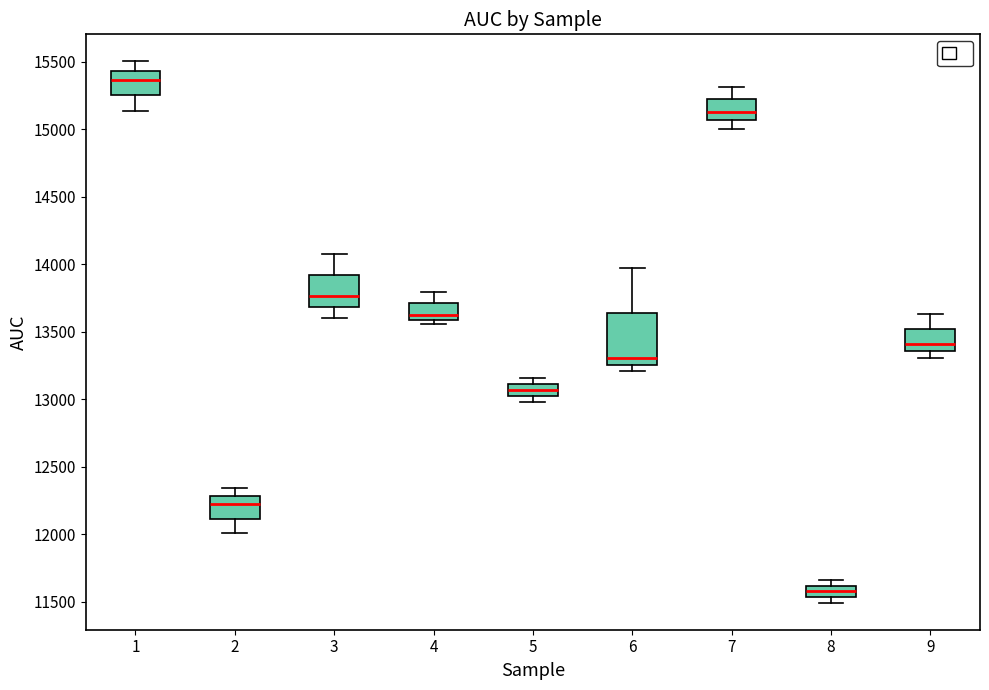

Reading left to right, read every box against the y-axis: the position of its median line, the range the box covers, and the ends of its whiskers. The values are not printed on the chart, so give them approximately, as read against the axis.

1: median 15350, box 15250 to 15450, whiskers 15150 to 15500
2: median 12200, box 12100 to 12300, whiskers 12000 to 12350
3: median 13750, box 13700 to 13900, whiskers 13600 to 14100
4: median 13600 (just above the box's lower edge), box 13600 to 13700, whiskers 13550 to 13800
5: median 13050, box 13000 to 13100, whiskers 13000 (below the box's lower edge) to 13150
6: median 13300, box 13250 to 13650, whiskers 13200 to 13950
7: median 15150, box 15050 to 15200, whiskers 15000 to 15300
8: median 11600 (inside the box), box 11550 to 11600, whiskers 11500 to 11650
9: median 13400, box 13350 to 13500, whiskers 13300 to 13650